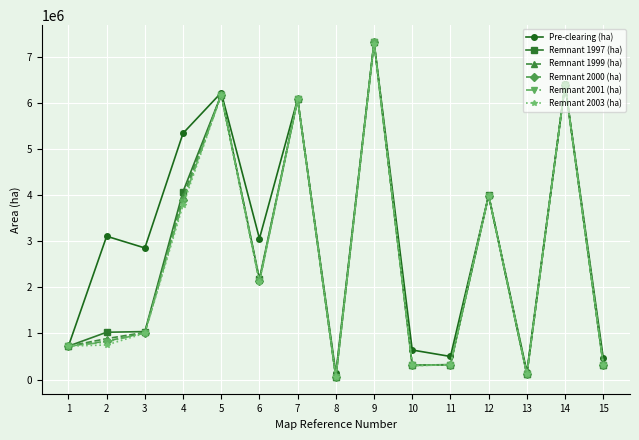

Which series has the largest total across all categories?

Pre-clearing (ha)